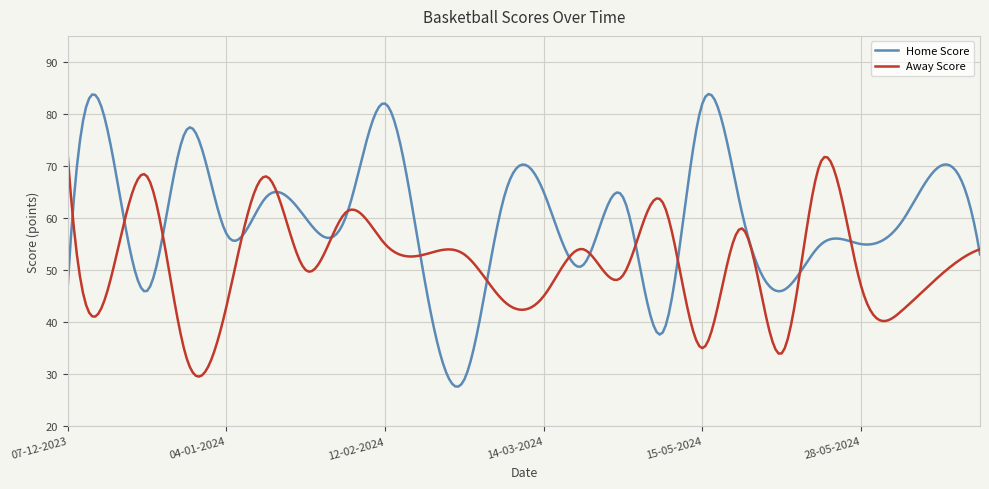

Rank the series by their average value, from lowest to highest.

Away Score, Home Score